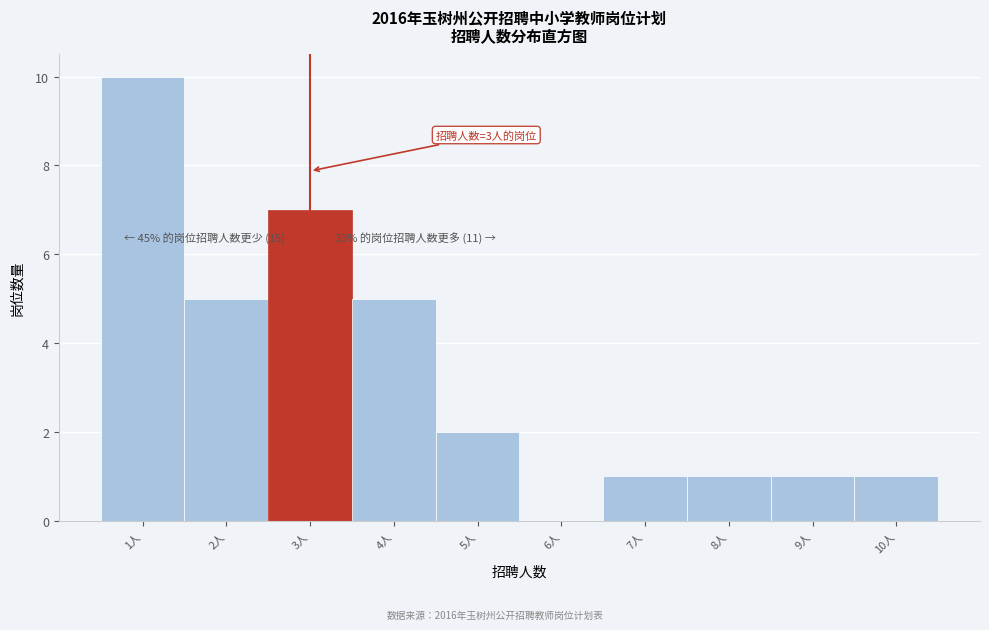

Which range on the x-axis has the tallest bar?

0.5 to 1.5